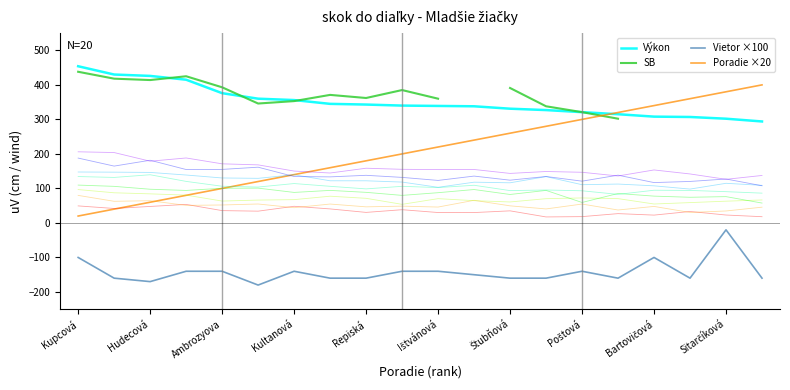

How many interior local valleys does the Vietor ×100 series have?

4